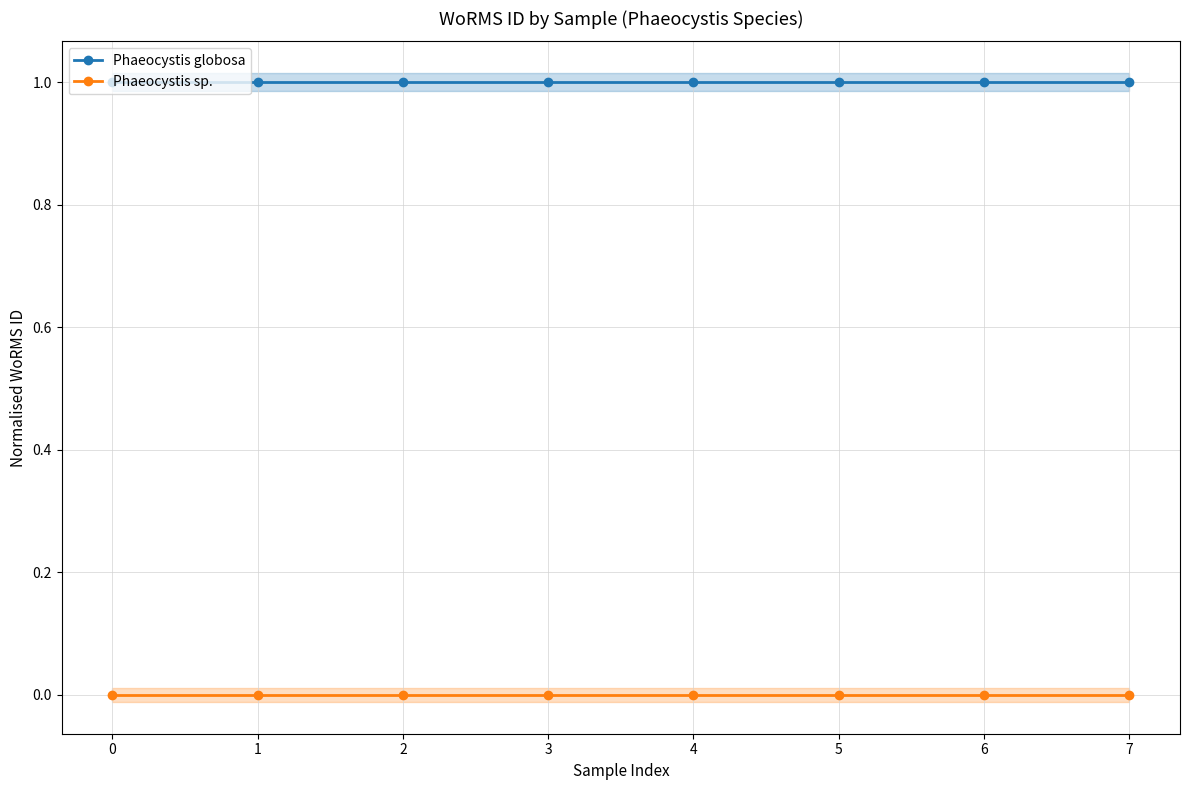

How many series are shown in this chart?

2